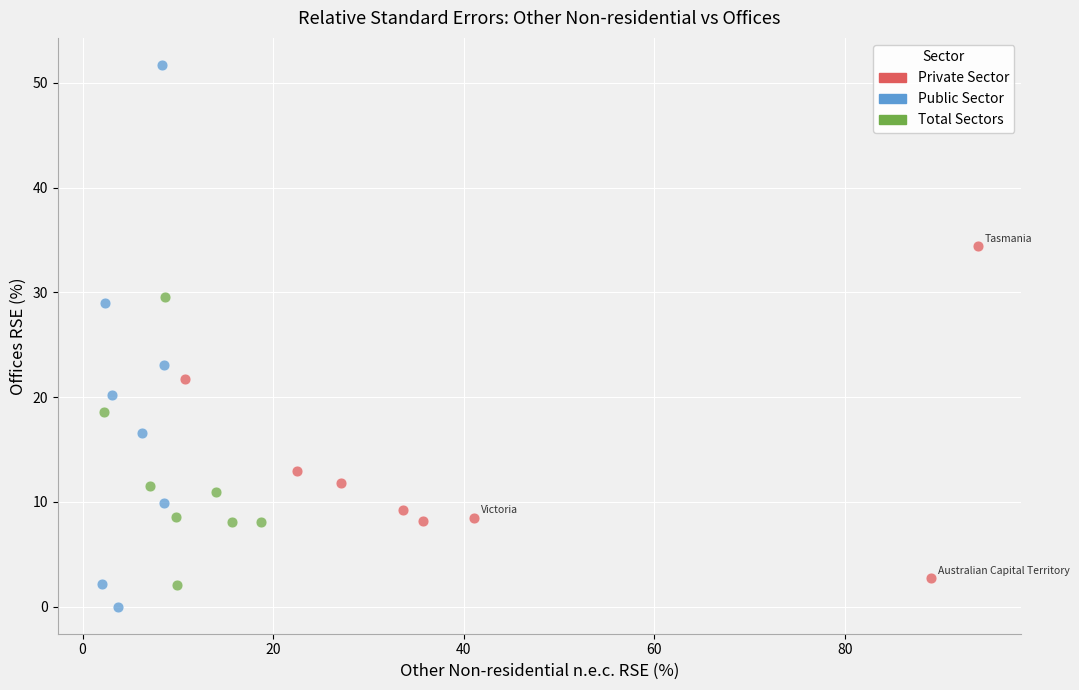

Which series reaches the maximum Y coordinate?

Public Sector